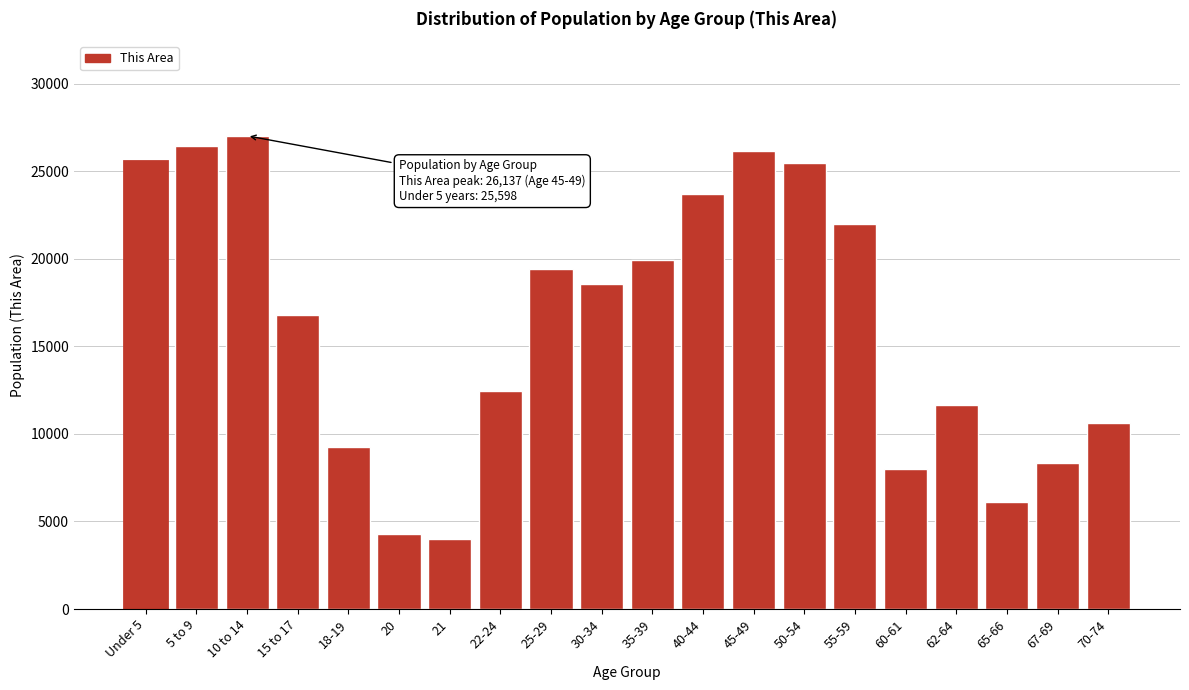

What is the greatest value displayed?

27014